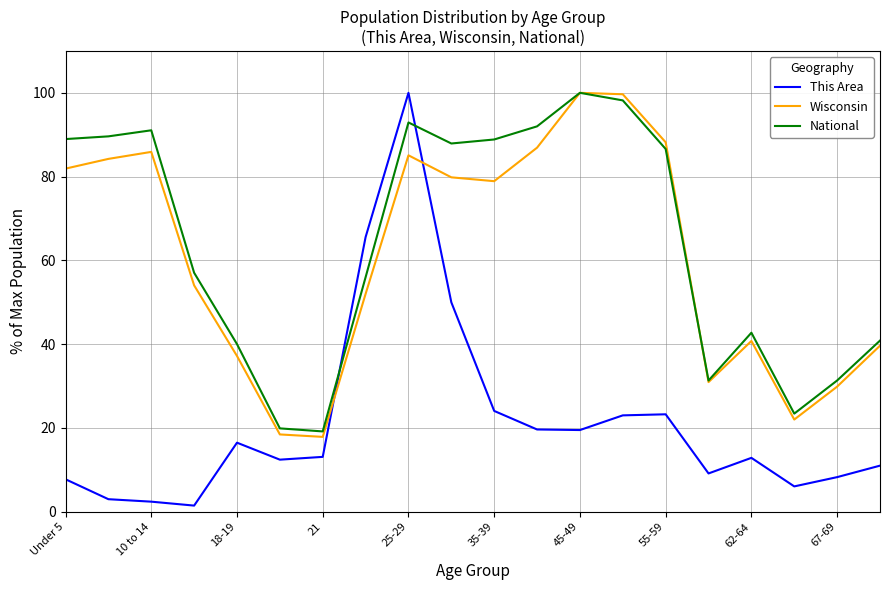

What is the maximum value for This Area?

100.0